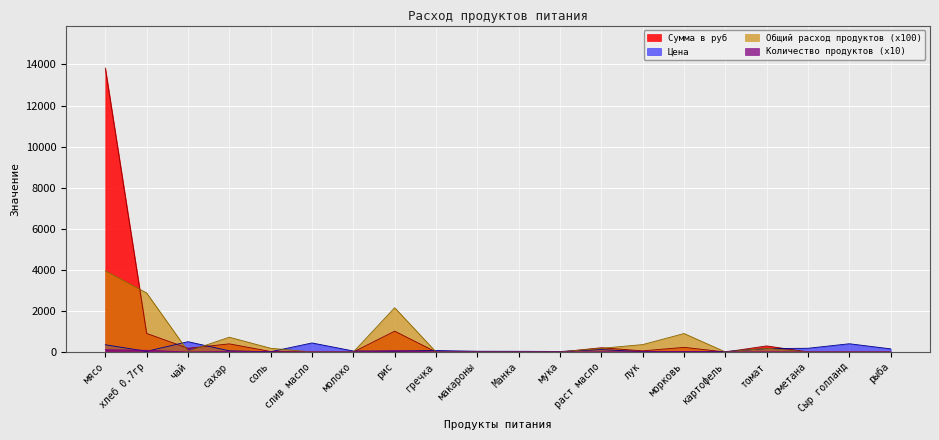

Is the value of Цена at картофель greater than the value of Сумма в руб at слив масло?

Yes